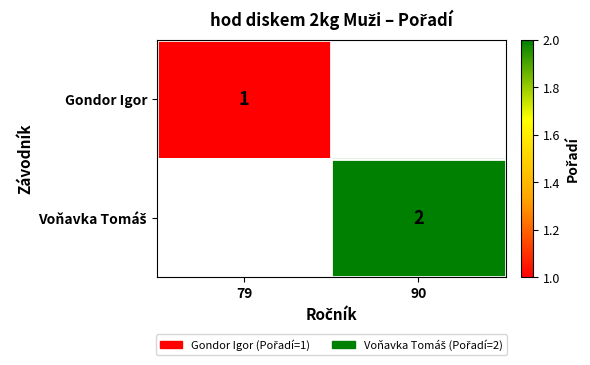

True or false: Gondor Igor has a value of 1 at 79.

True